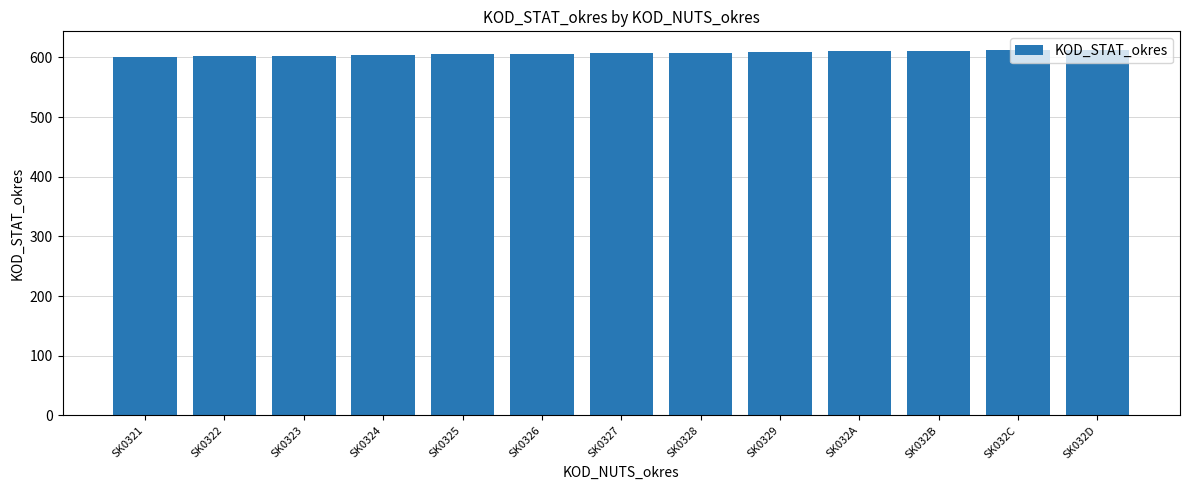

What is the ratio of the value at SK0329 to the value at SK032D?

1.0